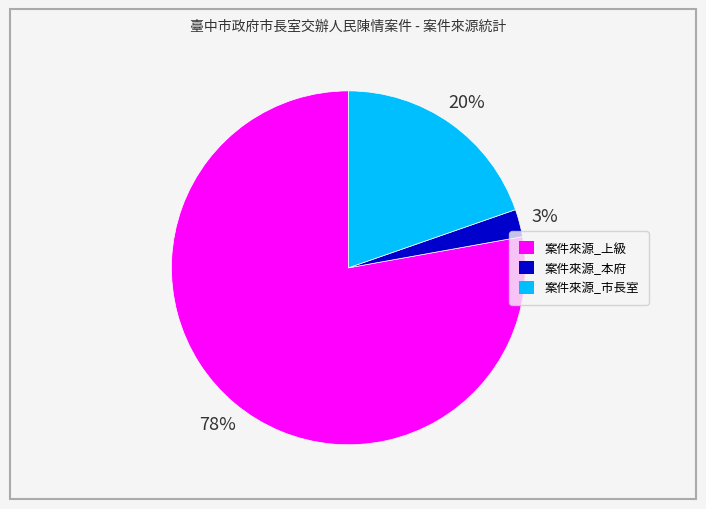

How many slices are in this pie chart?

3